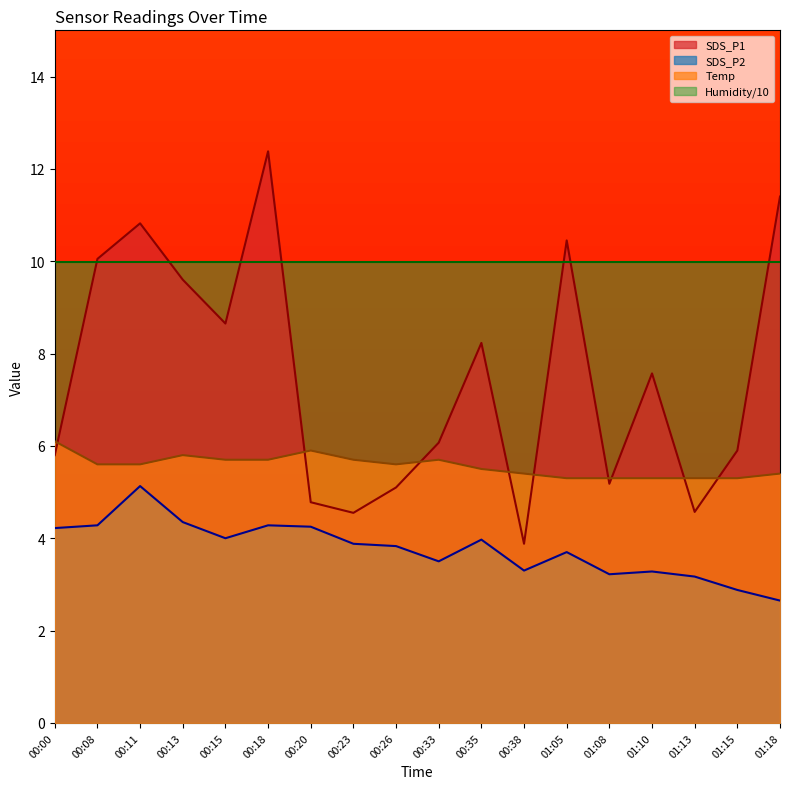

Read the SDS_P2 value at 00:18.

4.3